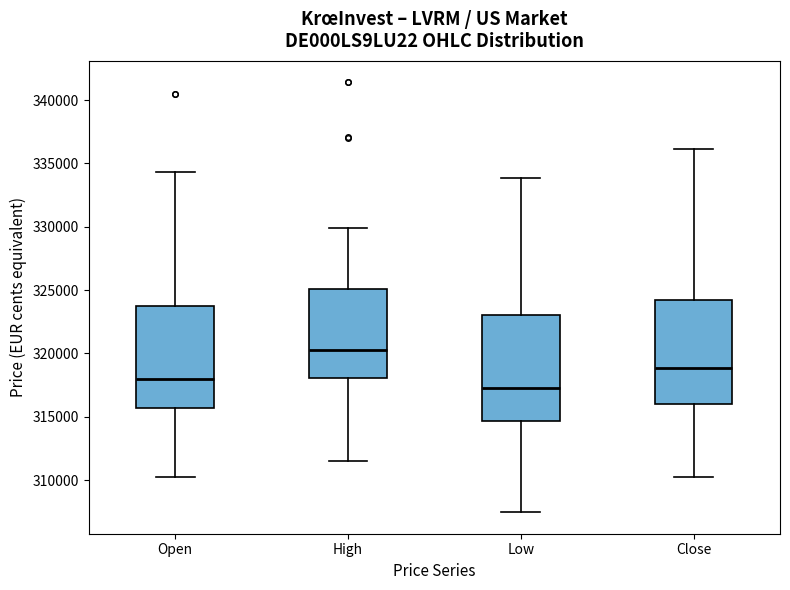

Reading left to right, read every box against the y-axis: the position of its median line, the range the box covers, and the ends of its whiskers. The values are not printed on the chart, so give them approximately, as read against the axis.

Open: median 318000, box 315500 to 323500, whiskers 310000 to 334500
High: median 320500, box 318000 to 325000, whiskers 311500 to 330000
Low: median 317000, box 314500 to 323000, whiskers 307500 to 334000
Close: median 319000, box 316000 to 324000, whiskers 310500 to 336000